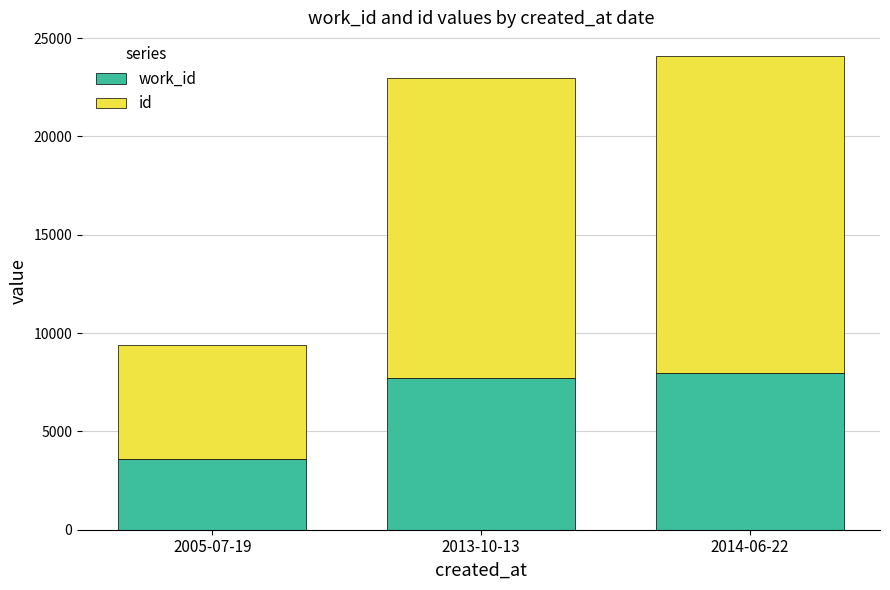

What is the total value across all series at 2013-10-13?

22961